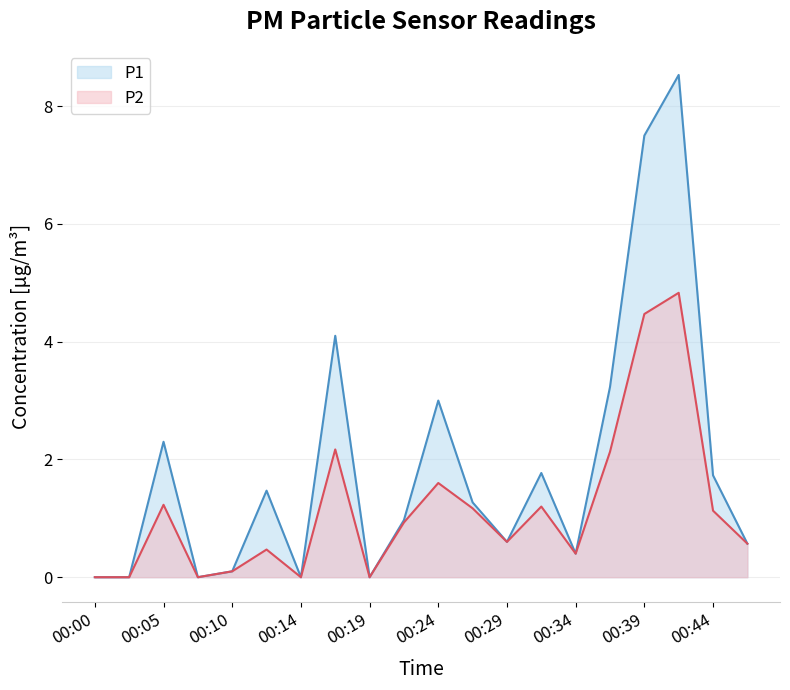

At which category does P1 reach its first local peak?

00:05